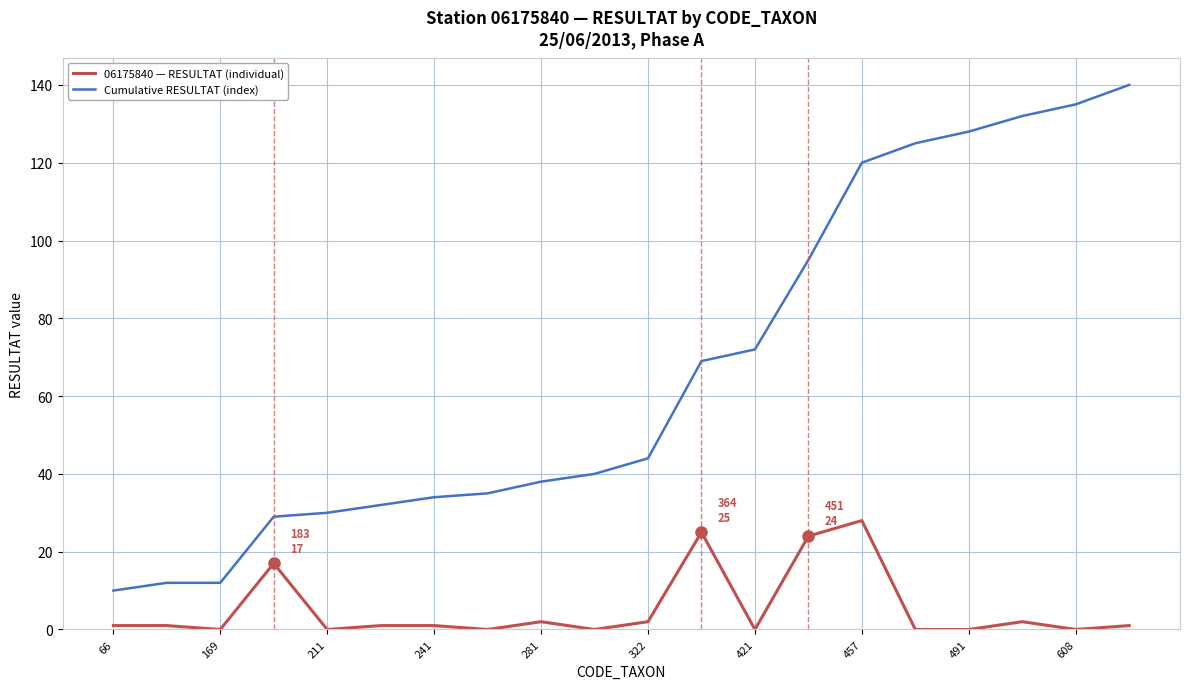

Rank the series by their maximum value, from lowest to highest.

06175840 — RESULTAT (individual), Cumulative RESULTAT (index)